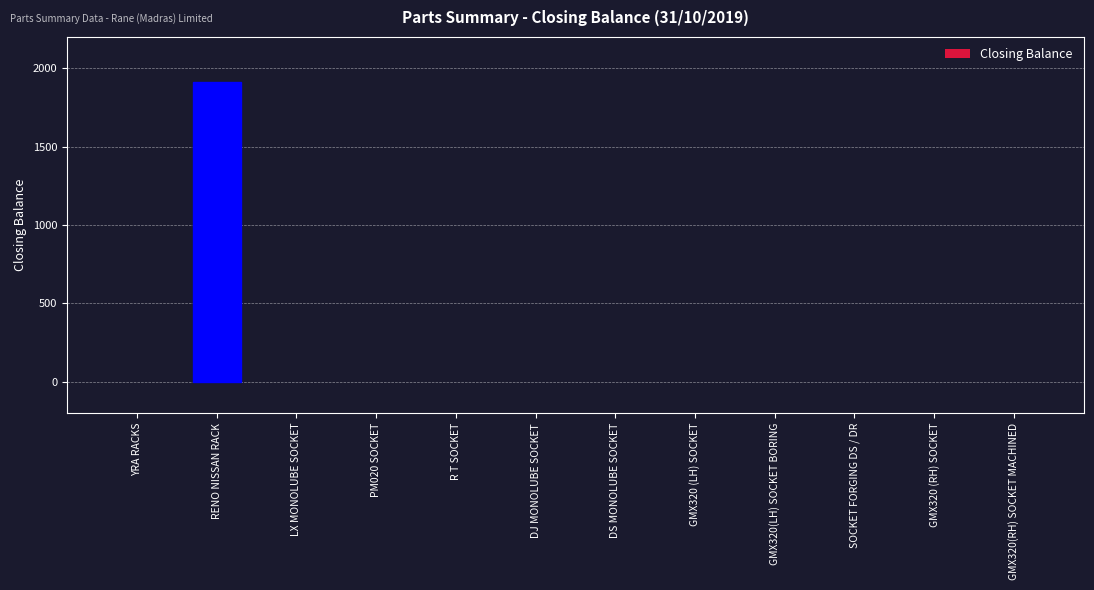

Reading right to left, transcribe all the data shown in this chart.

GMX320(RH) SOCKET MACHINED=0	GMX320 (RH) SOCKET=0	SOCKET FORGING DS / DR=0	GMX320(LH) SOCKET BORING=0	GMX320 (LH) SOCKET=0	DS MONOLUBE SOCKET=0	DJ MONOLUBE SOCKET=0	R T SOCKET=0	PM020 SOCKET=0	LX MONOLUBE SOCKET=0	RENO NISSAN RACK=1910	YRA RACKS=0